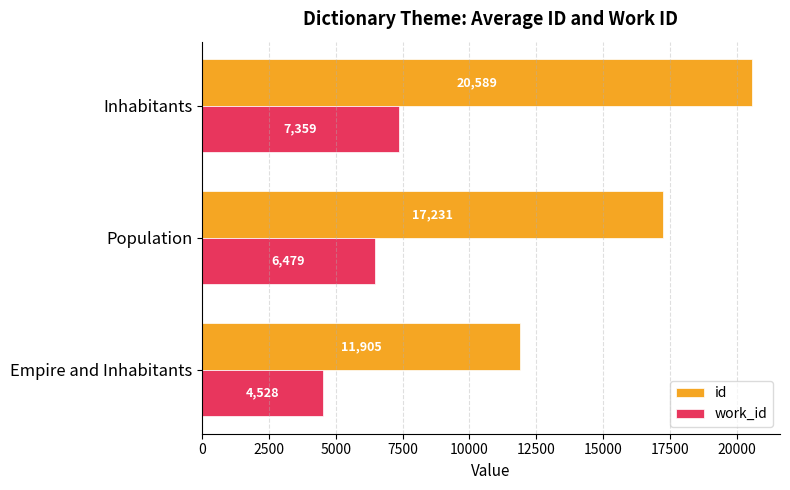

Which series has the largest total across all categories?

id